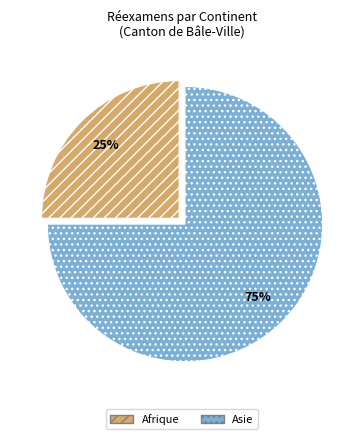

How many slices are in this pie chart?

2